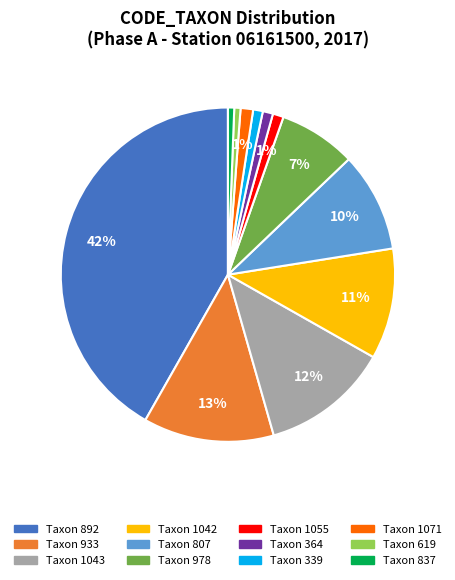

To the nearest percent, what is the average slice percentage?

8%